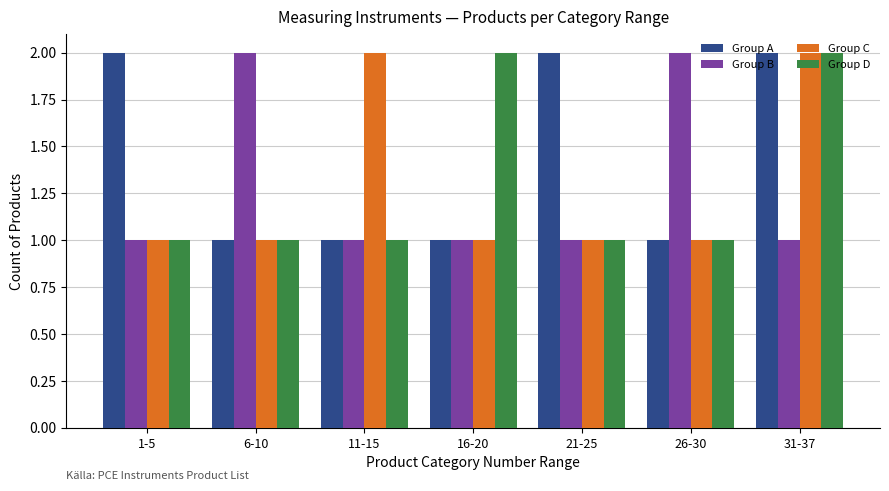

The value of Group A at 31-37 is 3. True or false?

False